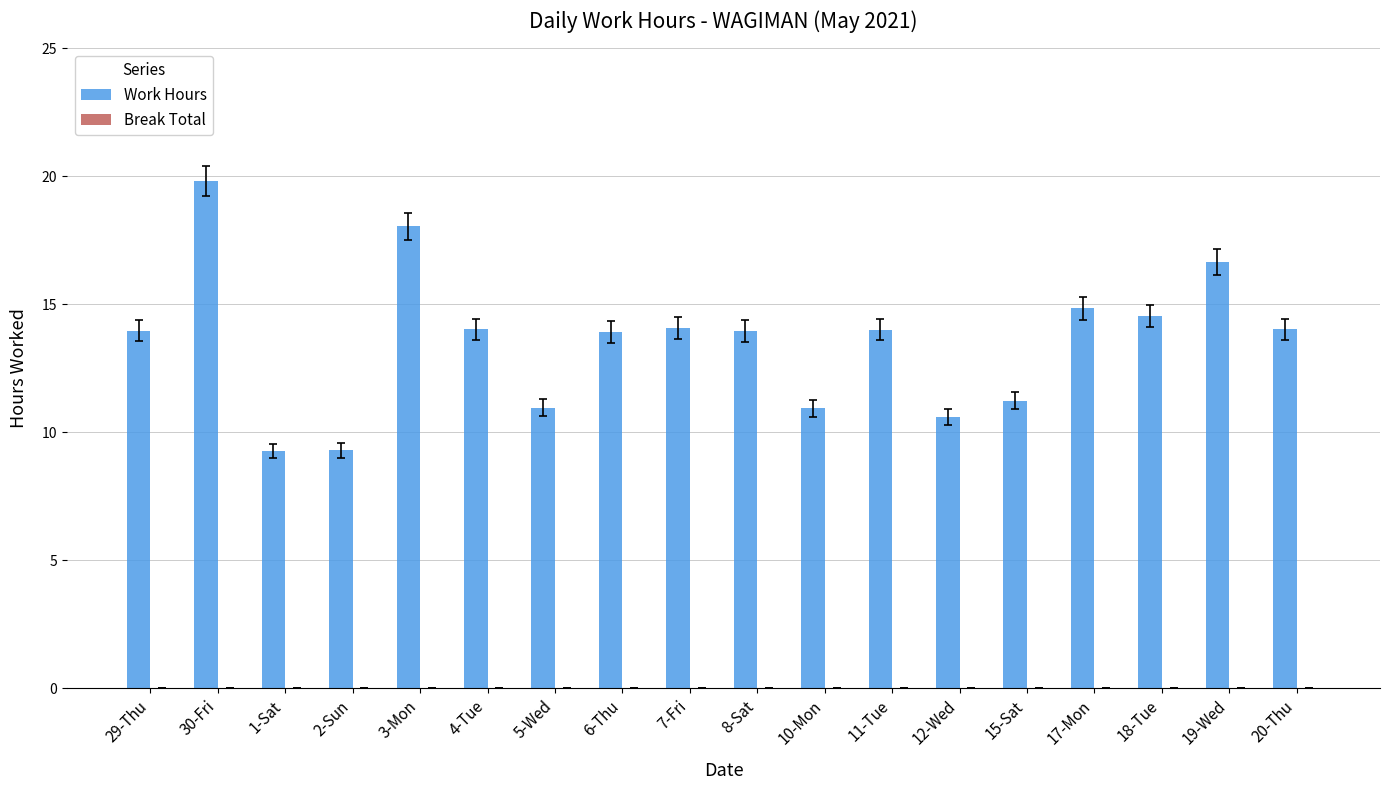

The value at 18-Tue is 21.9. True or false?

False